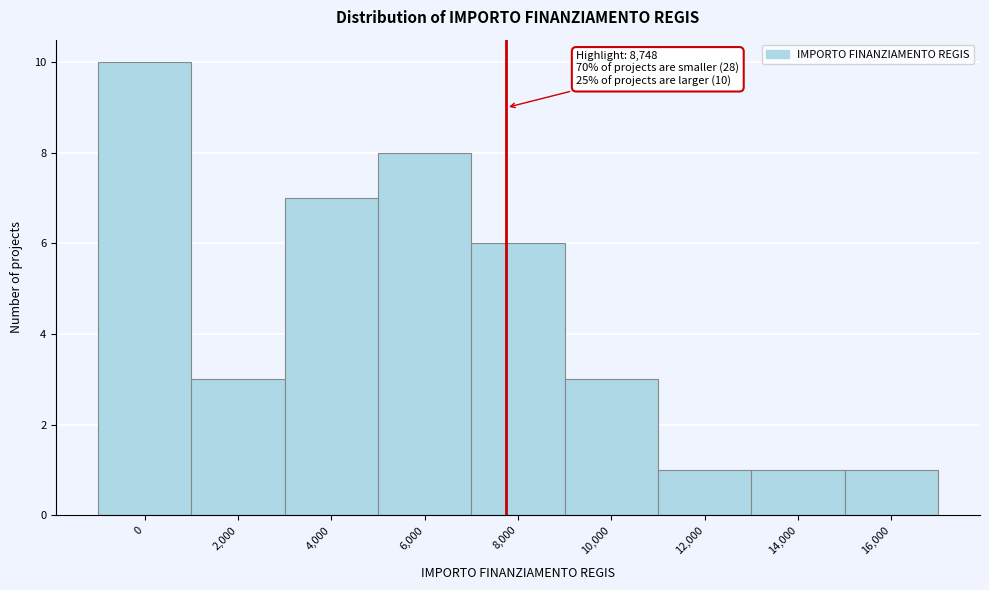

Reading left to right, list all the values displayed in this chart.

0=10	2,000=3	4,000=7	6,000=8	8,000=6	10,000=3	12,000=1	14,000=1	16,000=1